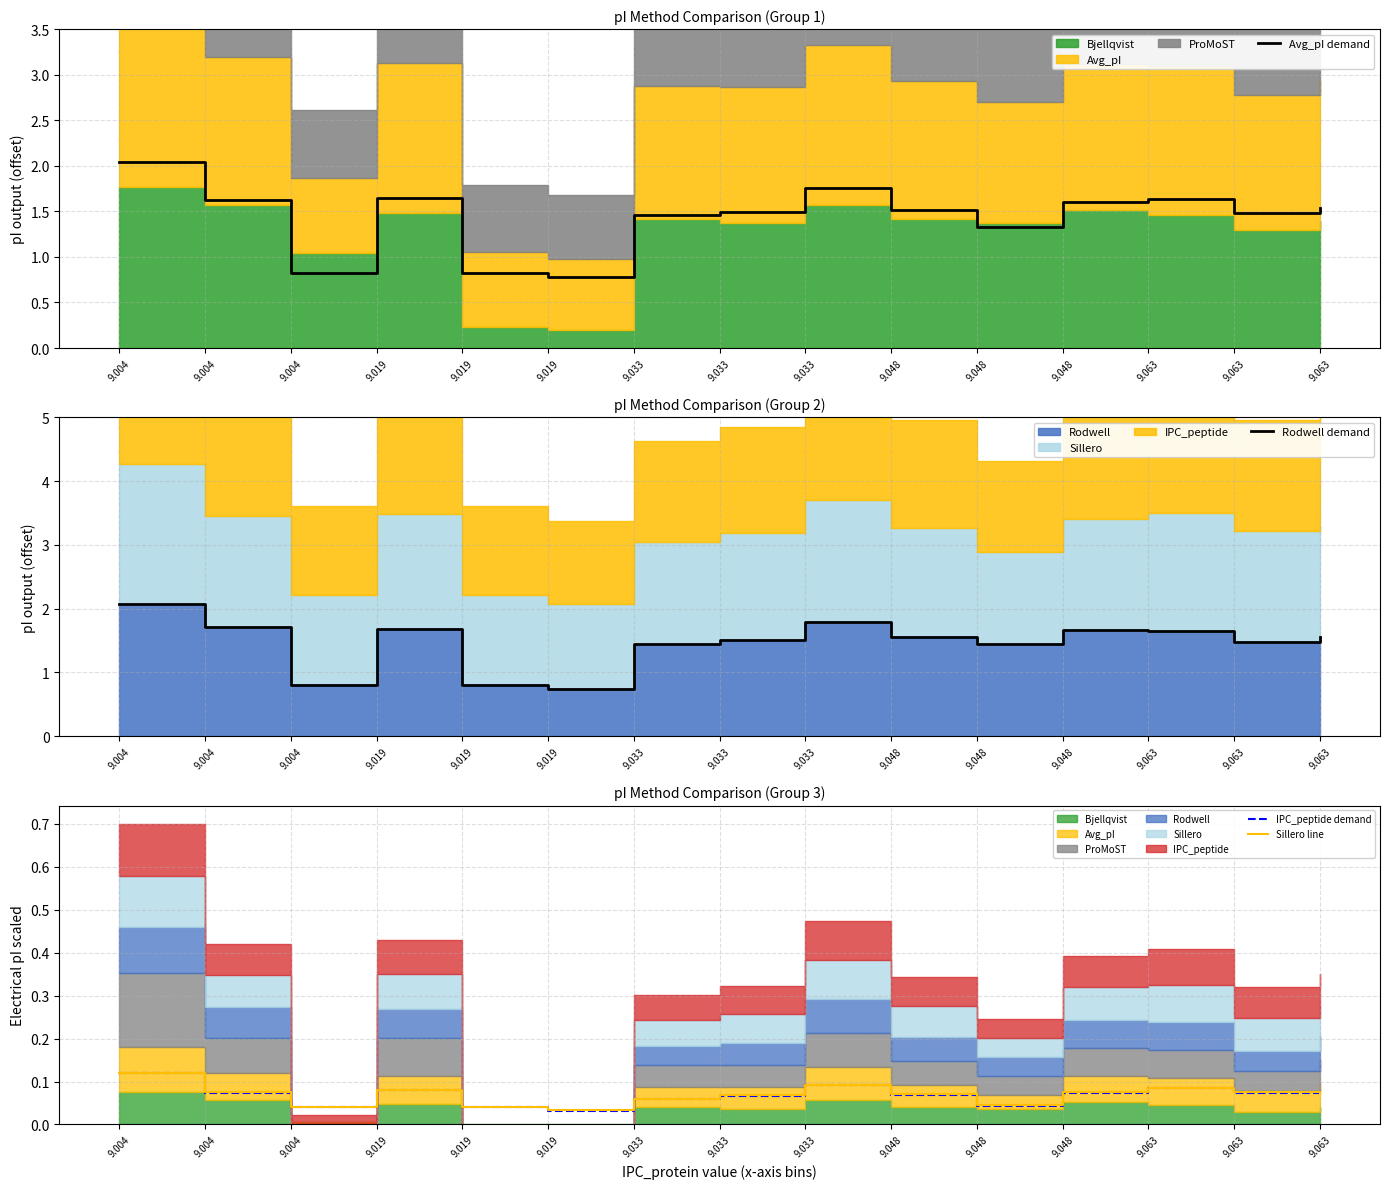

True or false: IPC_peptide demand and Avg_pI demand intersect in this chart.

False